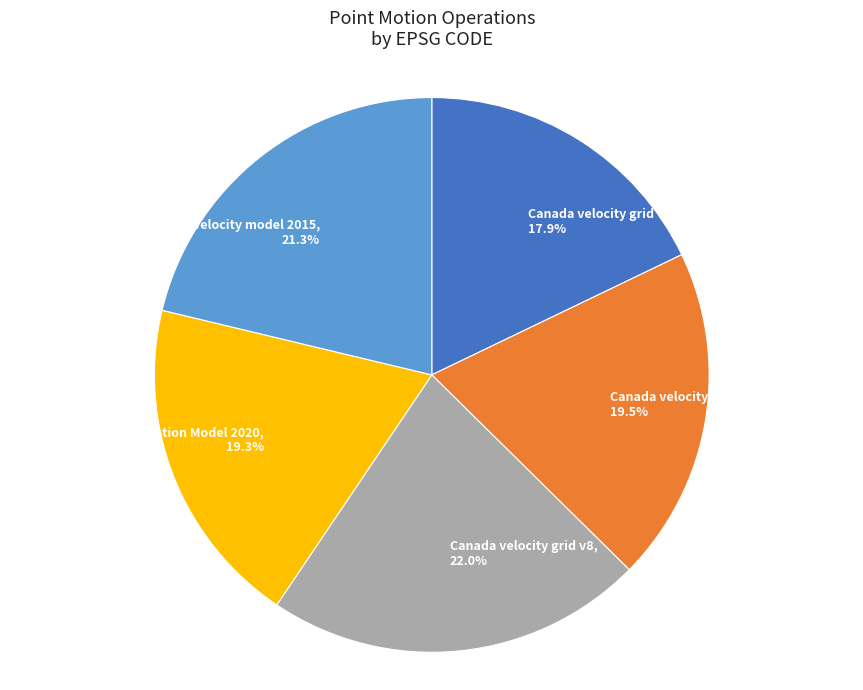

How many segments does this pie chart have?

5